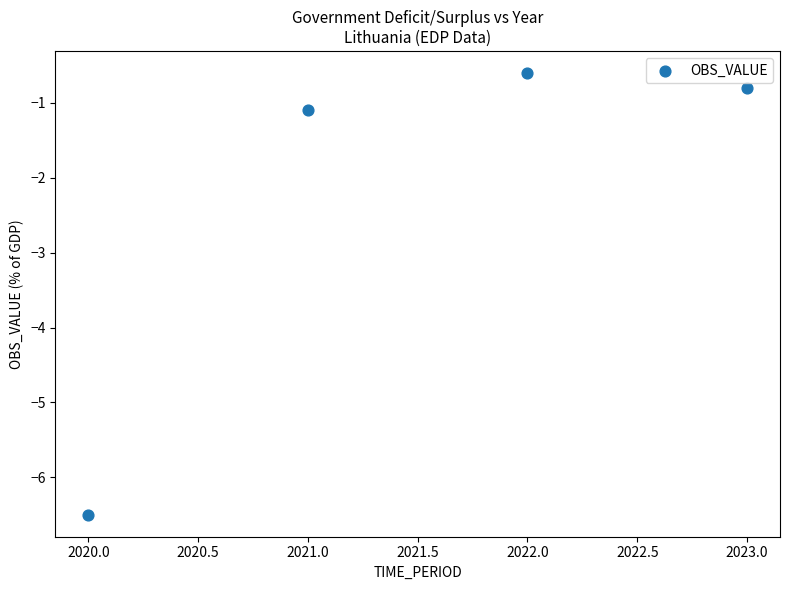

What is the range of X values (max minus min)?

3.0